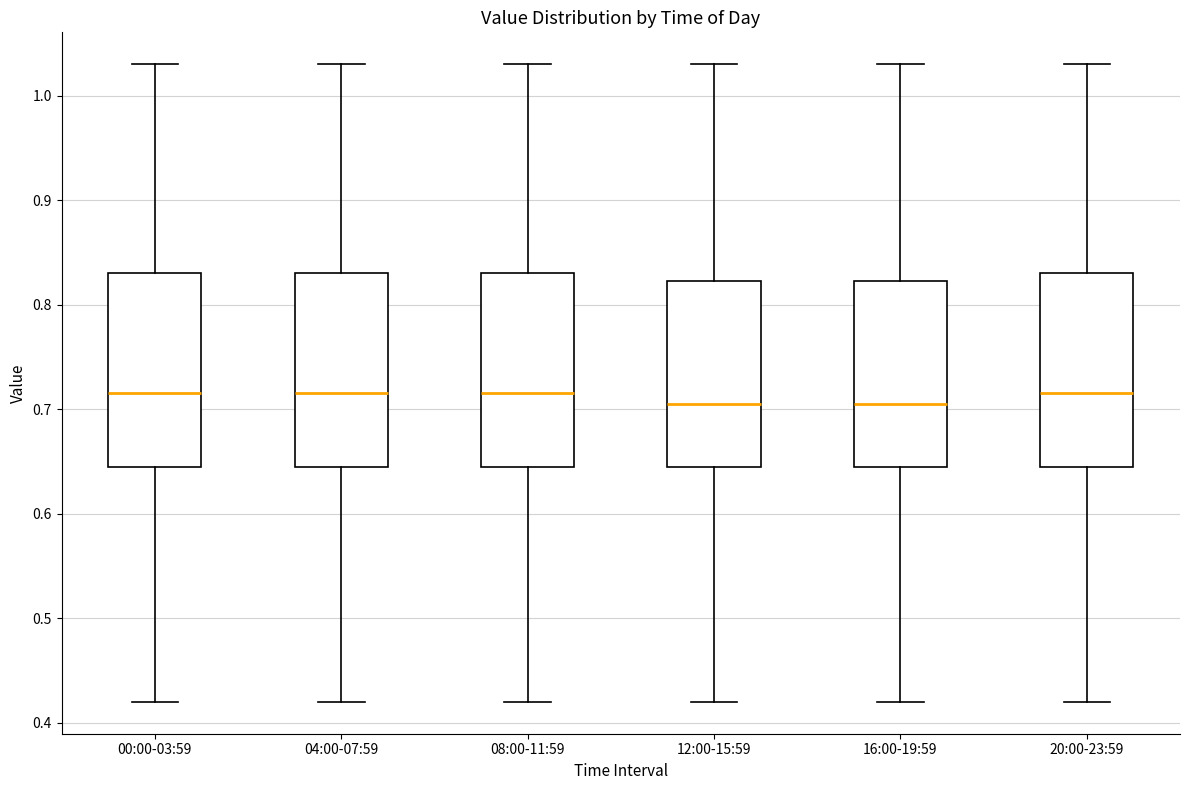

Reading left to right, read every box against the y-axis: the position of its median line, the range the box covers, and the ends of its whiskers. The values are not printed on the chart, so give them approximately, as read against the axis.

00:00-03:59: median 0.72, box 0.65 to 0.83, whiskers 0.42 to 1.03
04:00-07:59: median 0.72, box 0.65 to 0.83, whiskers 0.42 to 1.03
08:00-11:59: median 0.72, box 0.65 to 0.83, whiskers 0.42 to 1.03
12:00-15:59: median 0.71, box 0.65 to 0.82, whiskers 0.42 to 1.03
16:00-19:59: median 0.71, box 0.65 to 0.82, whiskers 0.42 to 1.03
20:00-23:59: median 0.72, box 0.65 to 0.83, whiskers 0.42 to 1.03